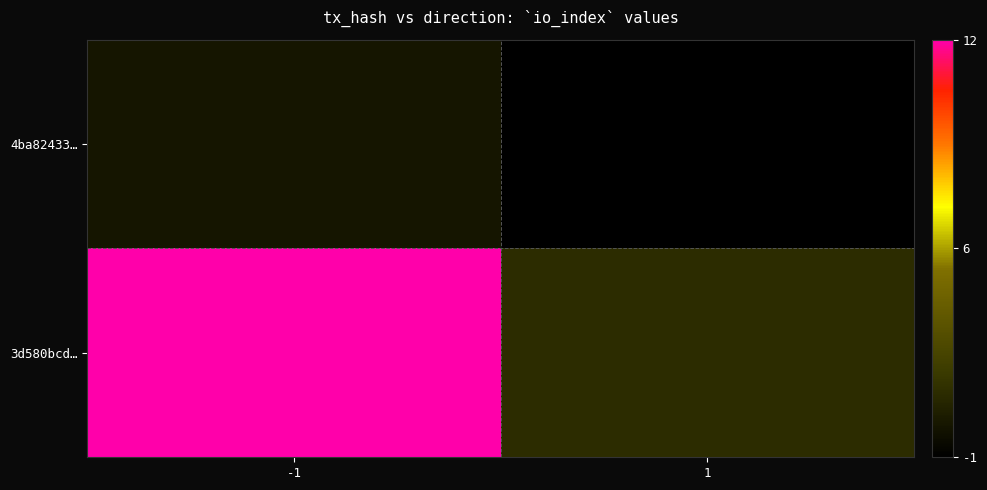

Rank the series by their average value, from highest to lowest.

3d580bcd…, 4ba82433…